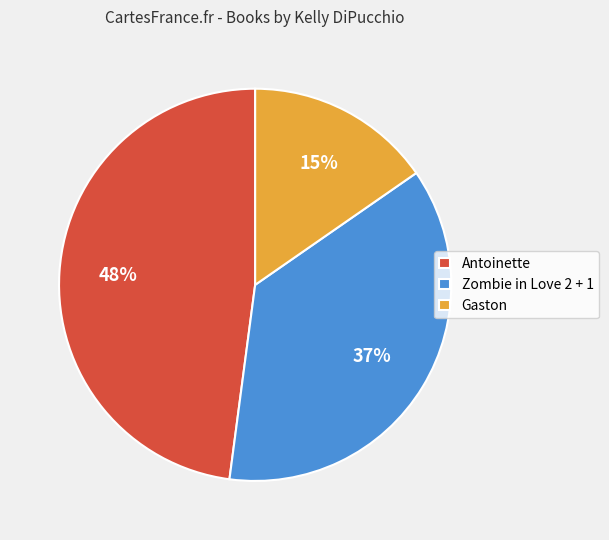

Combined, do Gaston and Zombie in Love 2 + 1 account for over 50%?

Yes